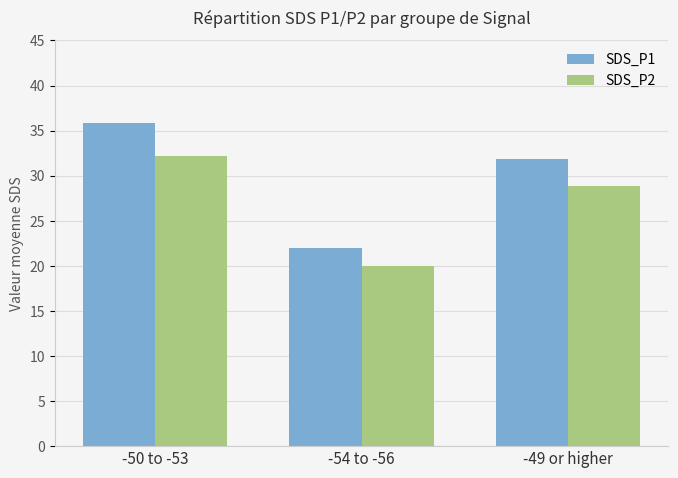

How many series are shown in this chart?

2